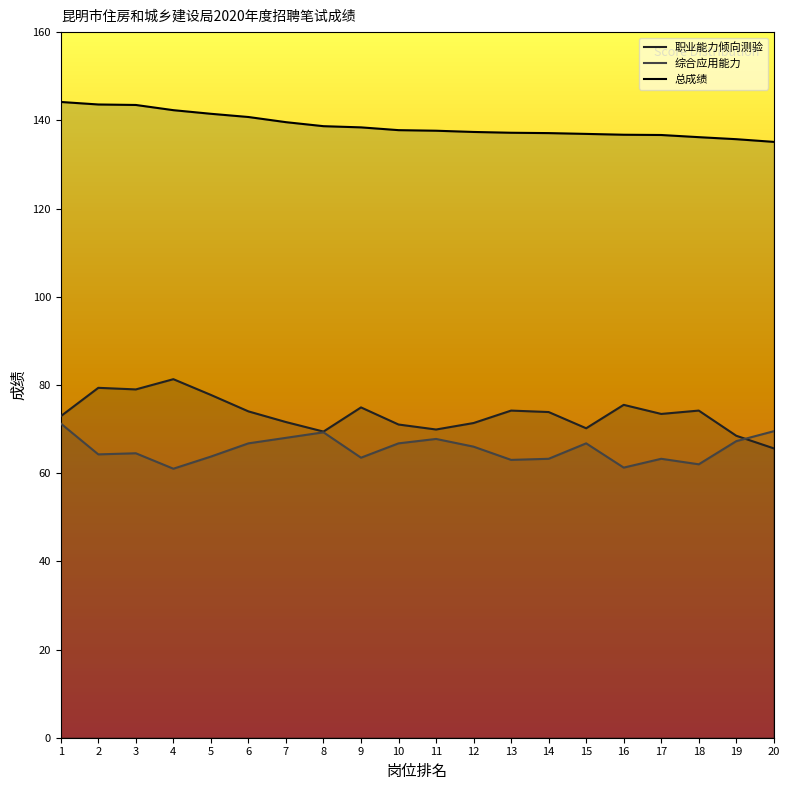

Reading left to right, transcribe all the data shown in this chart.

职业能力倾向测验: 1=72.9	2=79.3	3=79.0	4=81.3	5=77.7	6=74.0	7=71.6	8=69.4	9=74.9	10=71.0	11=69.9	12=71.4	13=74.2	14=73.8	15=70.2	16=75.5	17=73.4	18=74.2	19=68.5	20=65.6
综合应用能力: 1=71.2	2=64.2	3=64.5	4=61.0	5=63.8	6=66.8	7=68.0	8=69.2	9=63.5	10=66.8	11=67.8	12=66.0	13=63.0	14=63.2	15=66.8	16=61.2	17=63.2	18=62.0	19=67.2	20=69.5
总成绩: 1=144.2	2=143.6	3=143.5	4=142.3	5=141.5	6=140.8	7=139.6	8=138.7	9=138.4	10=137.8	11=137.6	12=137.4	13=137.2	14=137.1	15=136.9	16=136.7	17=136.7	18=136.2	19=135.7	20=135.1